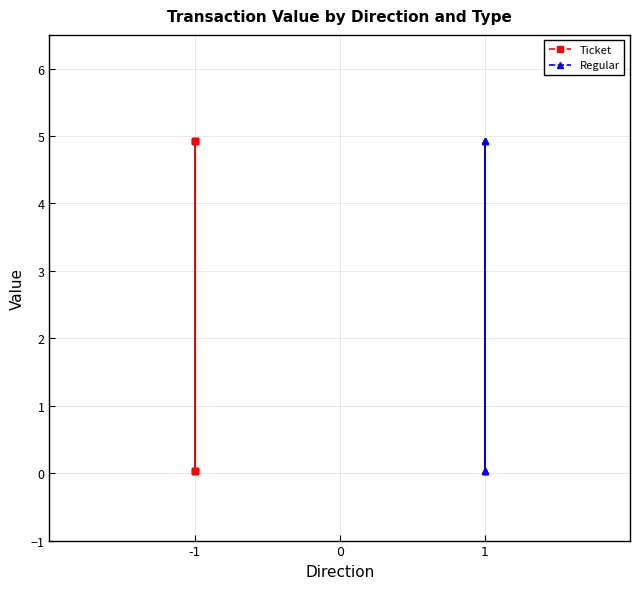

How many distinct data groups are displayed?

2